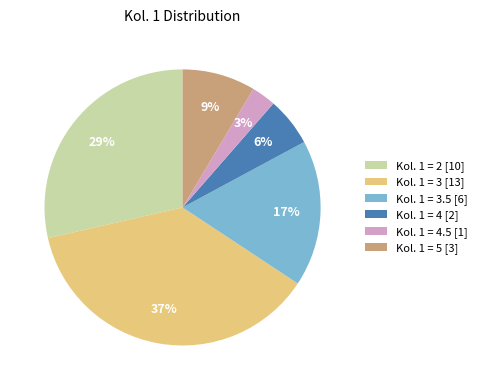

Rank the categories by value from highest to lowest.

Kol. 1 = 3 [13], Kol. 1 = 2 [10], Kol. 1 = 3.5 [6], Kol. 1 = 5 [3], Kol. 1 = 4 [2], Kol. 1 = 4.5 [1]